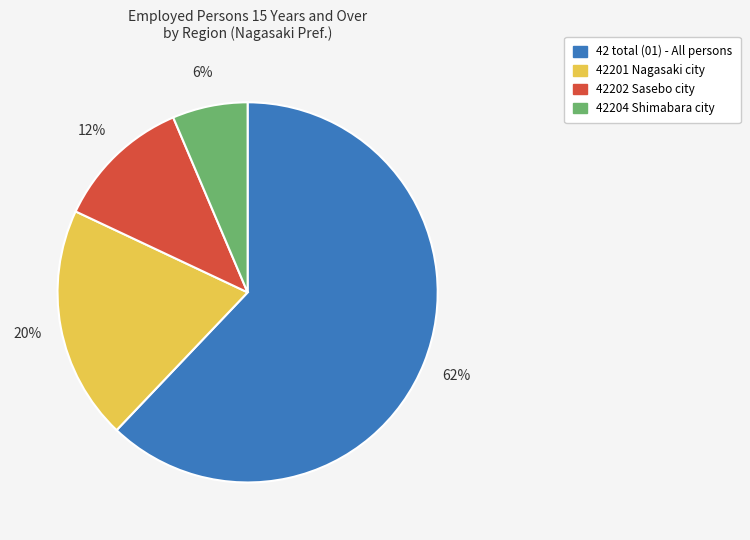

To the nearest percent, what is the average slice percentage?

25%